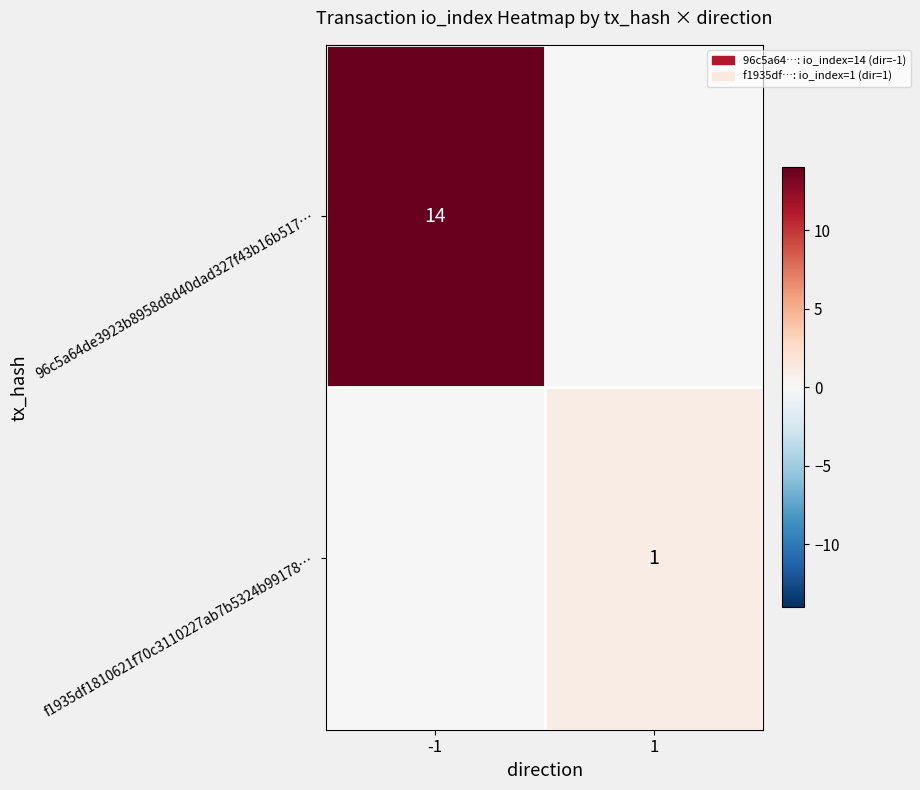

Is it true that 96c5a64de3923b8958d8d40dad327f43b16b517… equals 3 at -1?

False